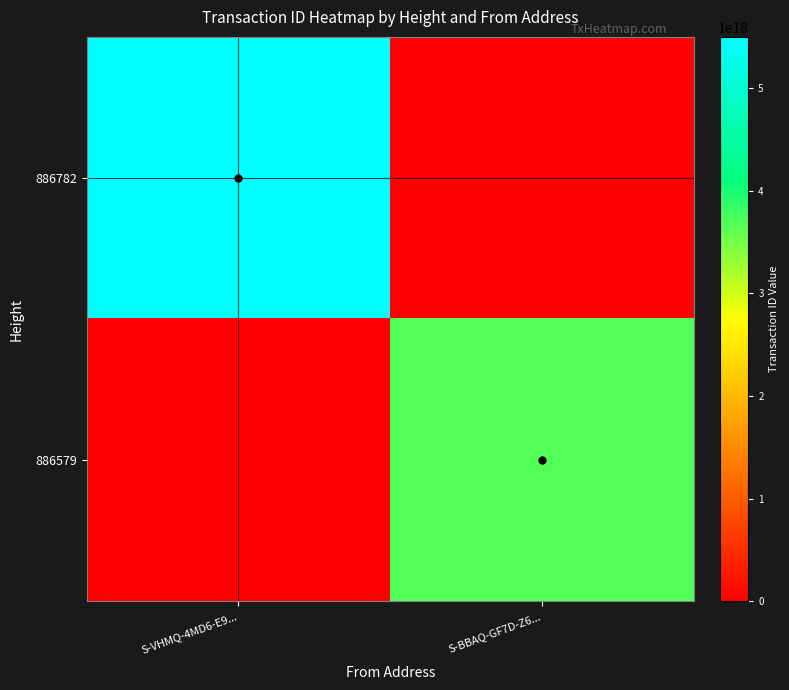

At which category is the sum across all series the highest?

S-VHMQ-4MD6-E9...